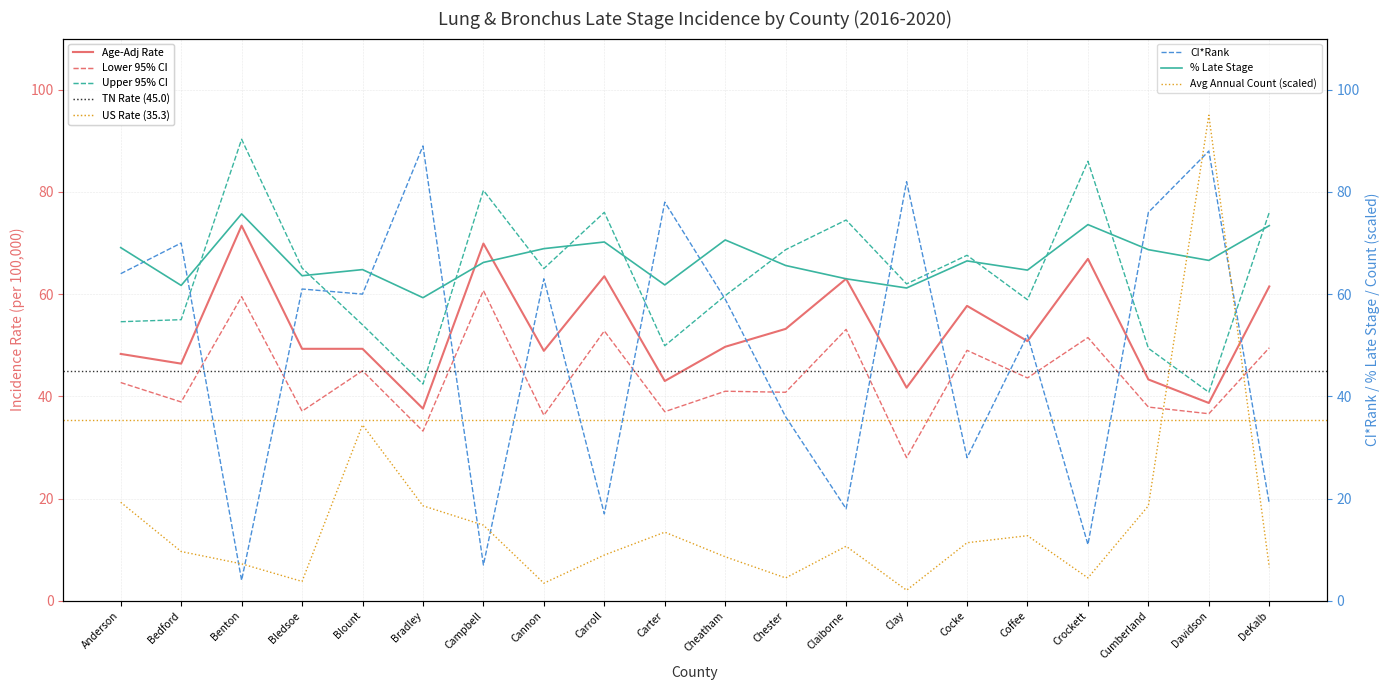

At which category is the sum across all series the highest?

Davidson